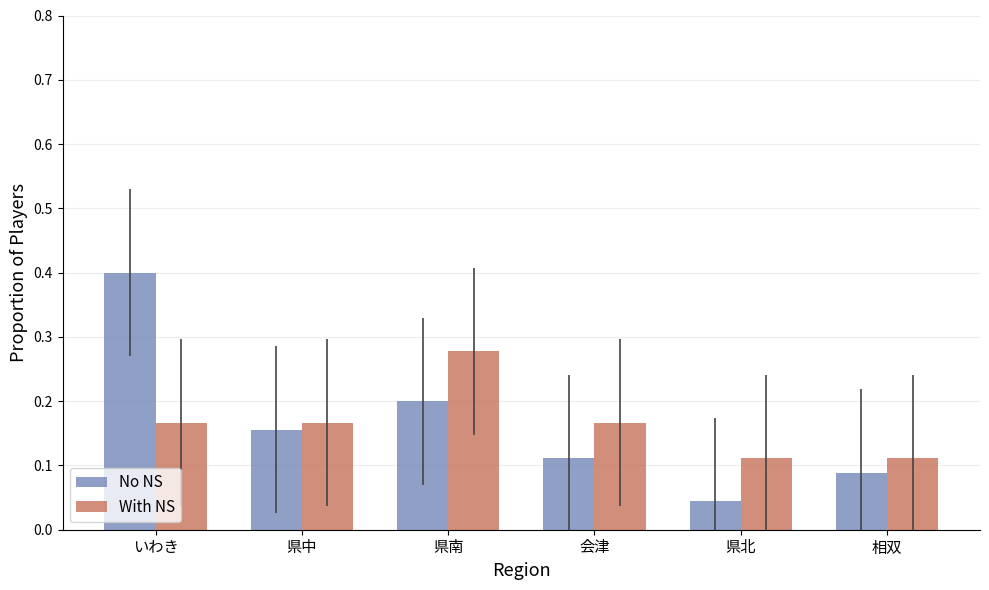

At how many categories does at least one series exceed 0?

6